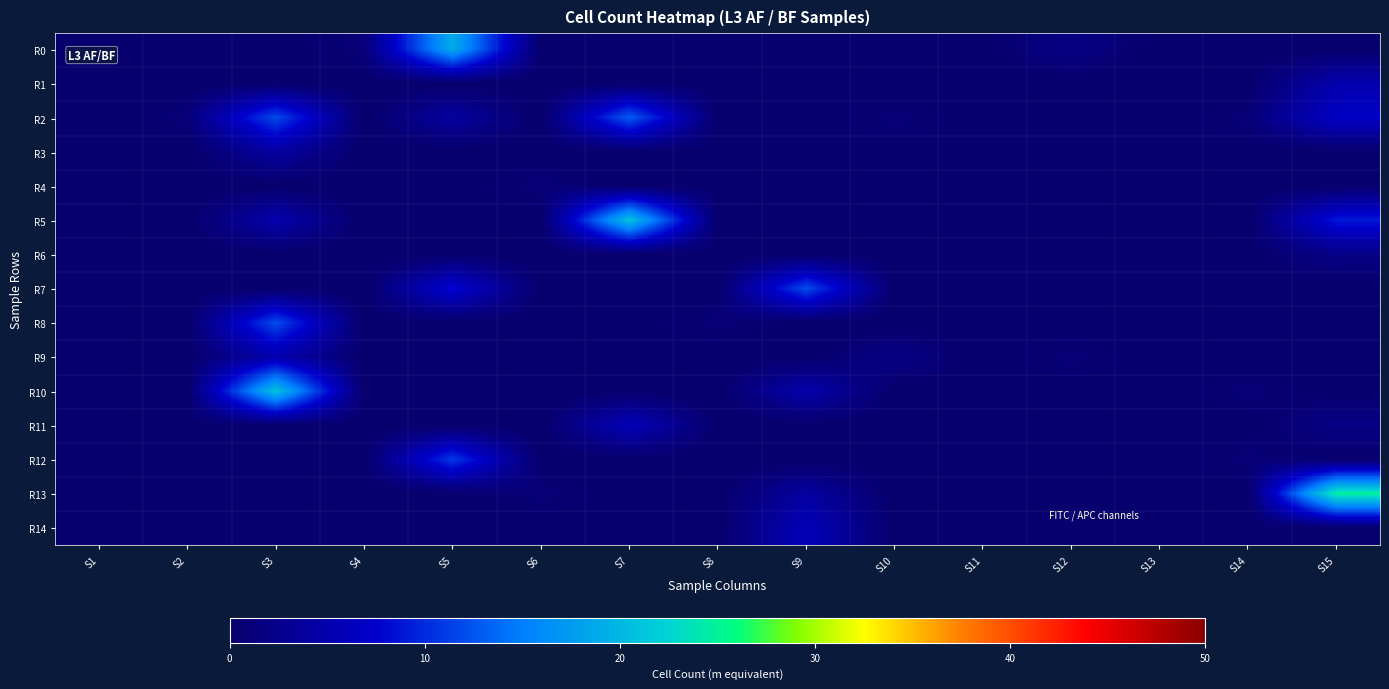

Reading left to right, list all the values displayed in this chart.

R0: S1=0	S2=0	S3=0	S4=1	S5=19	S6=0	S7=0	S8=0	S9=0	S10=0	S11=0	S12=2	S13=0	S14=0	S15=0
R1: S1=0	S2=0	S3=0	S4=0	S5=0	S6=0	S7=0	S8=0	S9=0	S10=0	S11=0	S12=0	S13=0	S14=0	S15=5
R2: S1=0	S2=1	S3=12	S4=0	S5=4	S6=0	S7=13	S8=0	S9=0	S10=1	S11=0	S12=0	S13=0	S14=1	S15=7
R3: S1=0	S2=0	S3=4	S4=0	S5=0	S6=0	S7=0	S8=0	S9=0	S10=0	S11=0	S12=0	S13=0	S14=0	S15=0
R4: S1=0	S2=0	S3=0	S4=0	S5=0	S6=1	S7=0	S8=0	S9=0	S10=0	S11=0	S12=0	S13=0	S14=0	S15=0
R5: S1=0	S2=0	S3=5	S4=0	S5=0	S6=0	S7=21	S8=0	S9=0	S10=0	S11=0	S12=0	S13=0	S14=0	S15=9
R6: S1=0	S2=0	S3=0	S4=0	S5=0	S6=0	S7=0	S8=0	S9=0	S10=0	S11=0	S12=0	S13=0	S14=0	S15=2
R7: S1=0	S2=0	S3=0	S4=0	S5=8	S6=0	S7=0	S8=0	S9=12	S10=0	S11=0	S12=0	S13=0	S14=0	S15=0
R8: S1=0	S2=0	S3=12	S4=0	S5=0	S6=0	S7=0	S8=1	S9=0	S10=0	S11=0	S12=0	S13=0	S14=0	S15=0
R9: S1=0	S2=0	S3=5	S4=0	S5=0	S6=0	S7=0	S8=0	S9=0	S10=2	S11=0	S12=1	S13=0	S14=0	S15=0
R10: S1=0	S2=0	S3=21	S4=0	S5=0	S6=0	S7=0	S8=0	S9=5	S10=0	S11=0	S12=0	S13=0	S14=1	S15=0
R11: S1=0	S2=0	S3=0	S4=0	S5=0	S6=0	S7=6	S8=0	S9=0	S10=0	S11=0	S12=0	S13=0	S14=0	S15=2
R12: S1=0	S2=0	S3=0	S4=0	S5=11	S6=0	S7=0	S8=0	S9=0	S10=0	S11=0	S12=0	S13=0	S14=1	S15=0
R13: S1=0	S2=0	S3=0	S4=0	S5=0	S6=1	S7=0	S8=0	S9=4	S10=0	S11=0	S12=0	S13=0	S14=0	S15=25
R14: S1=0	S2=0	S3=0	S4=0	S5=0	S6=0	S7=0	S8=0	S9=6	S10=0	S11=0	S12=0	S13=0	S14=0	S15=0